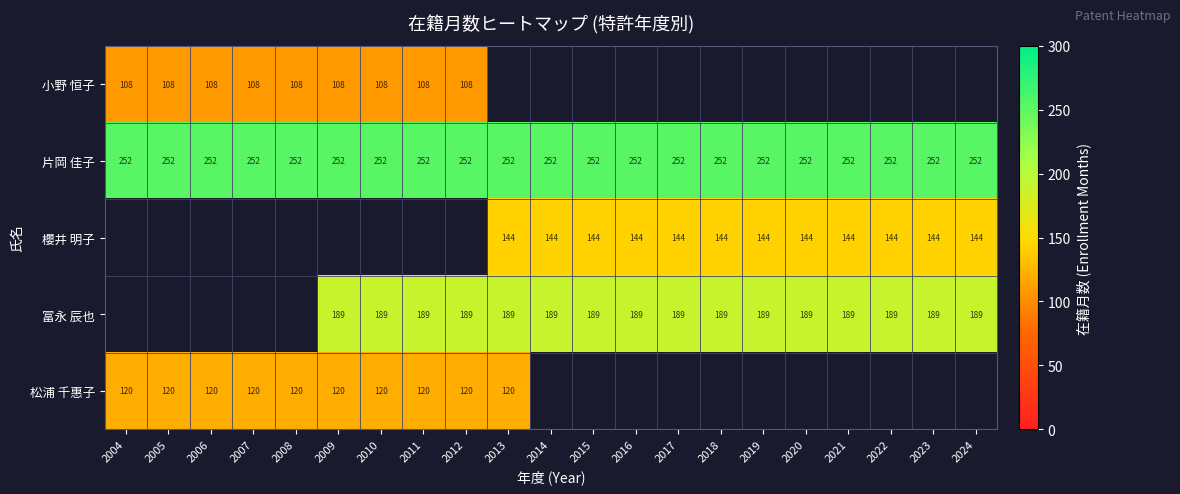

What is the sum of the 片岡 佳子 values at 2018 and 2019?

504